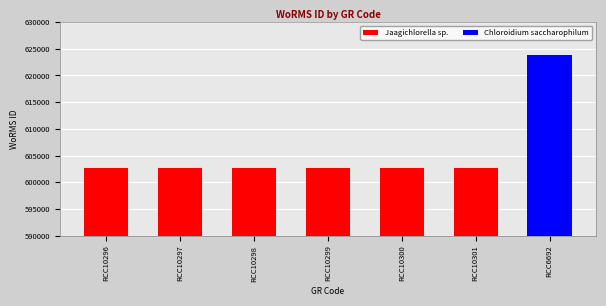

The value at RCC10299 is 602750. True or false?

True